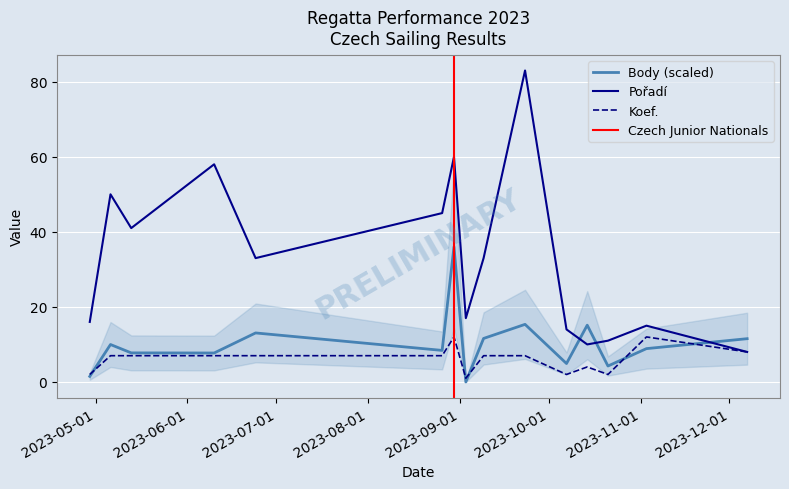

Which category has the highest value in the Body series?

2023-08-30